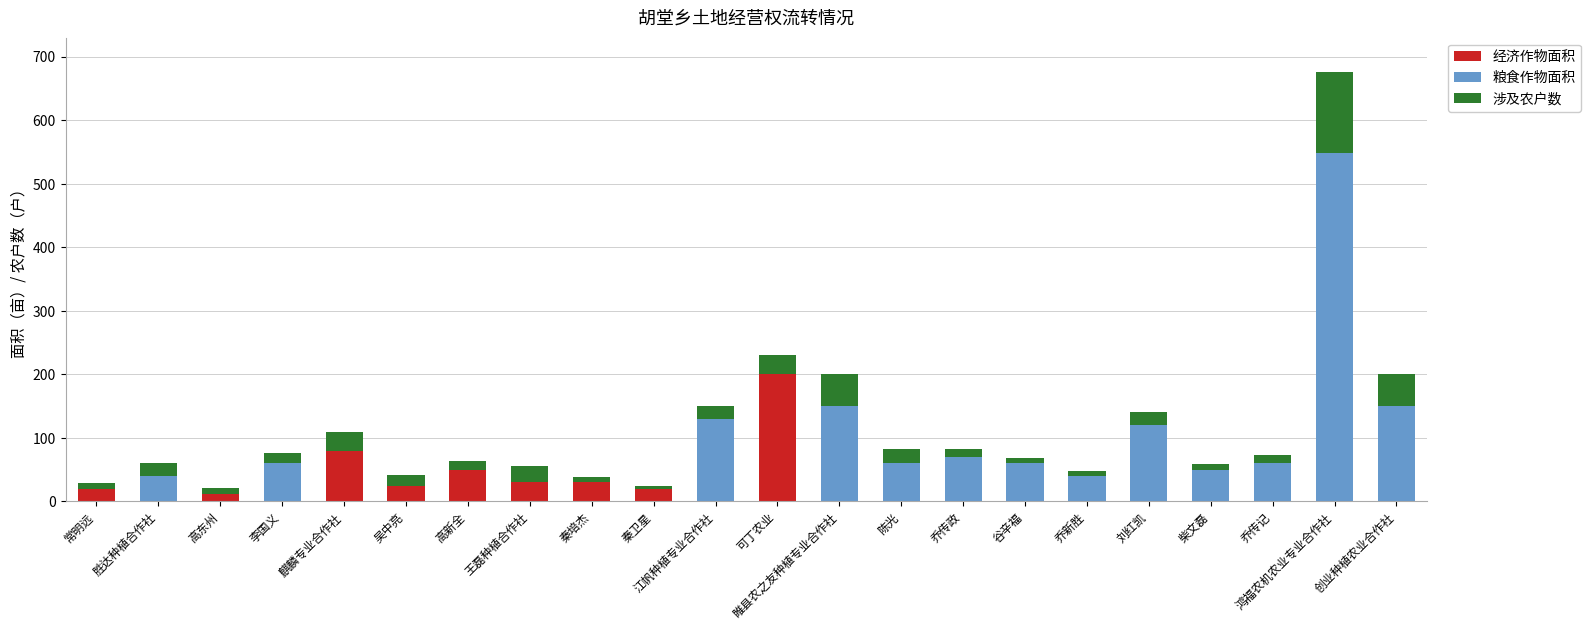

At which category is the sum across all series the highest?

鸿福农机农业专业合作社